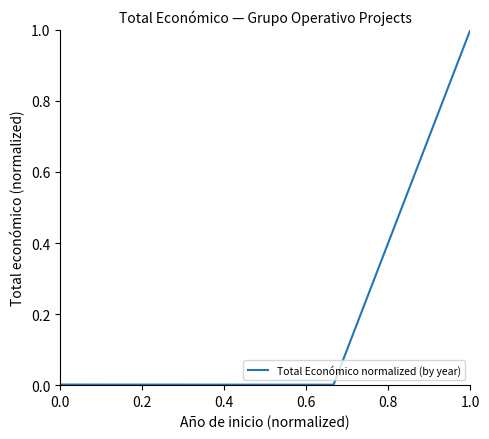

Does the chart have visible grid lines?

No